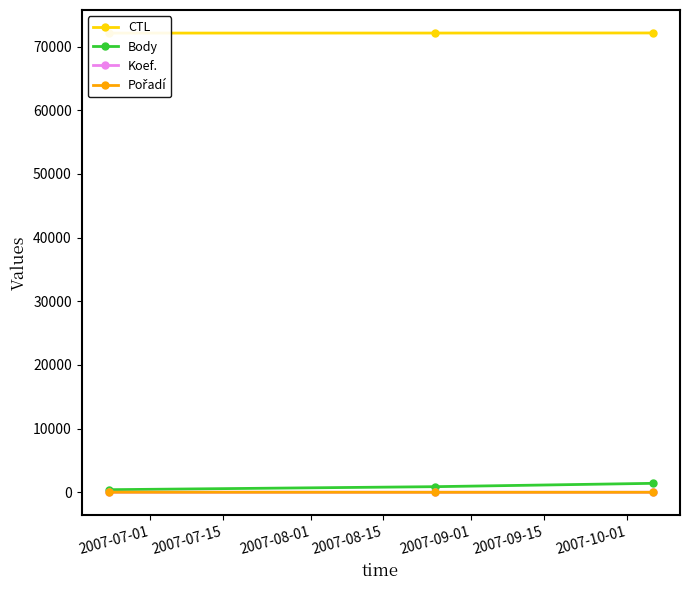

What is the approximate value of Koef. at 2007-07-01?

4